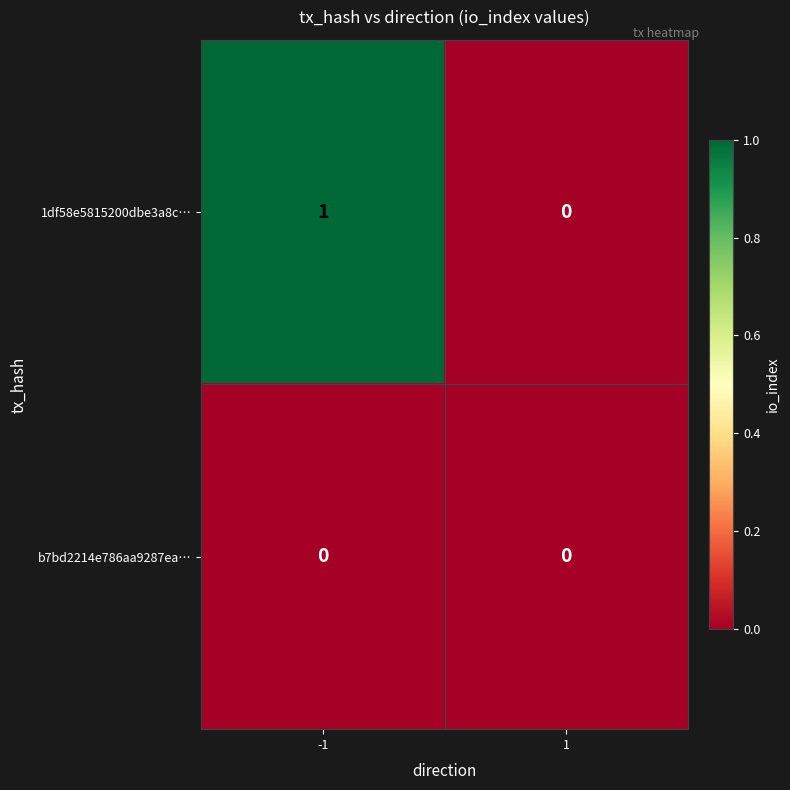

The value of 1df58e5815200dbe3a8c… at -1 is 1. True or false?

True